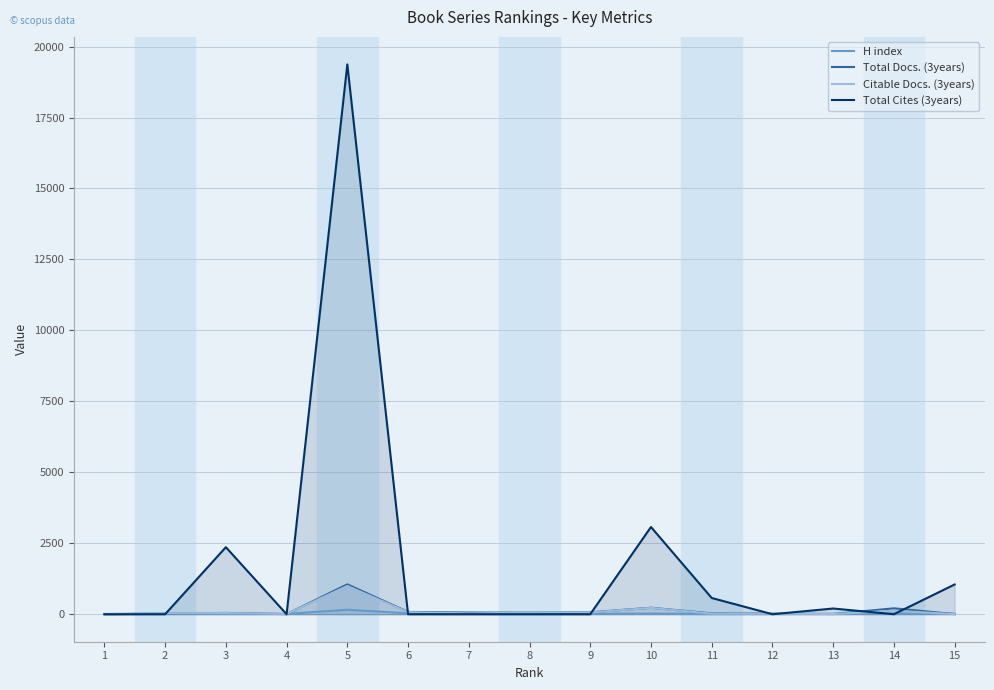

Does the chart have visible grid lines?

Yes